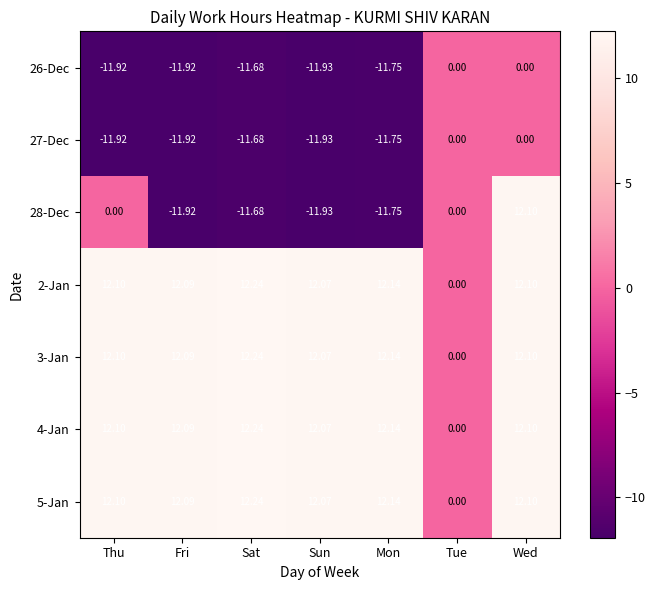

At which category is the sum across all series the highest?

Wed